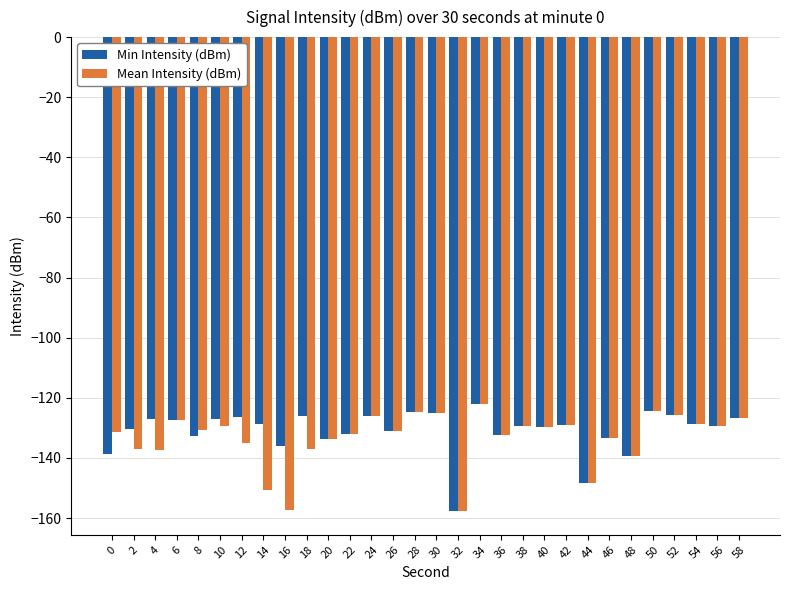

At which category is the sum across all series the highest?

34